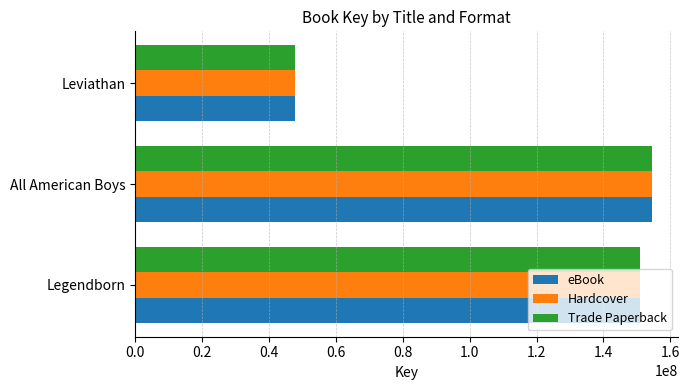

At which label is Trade Paperback closest to 101209143?

Legendborn